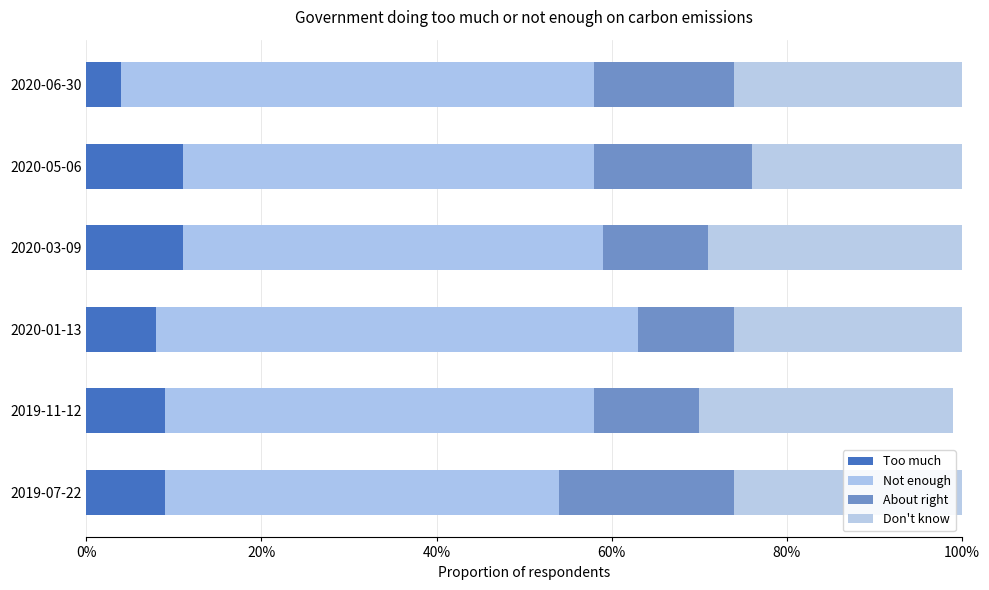

What is the average value of the Too much series?

0.1